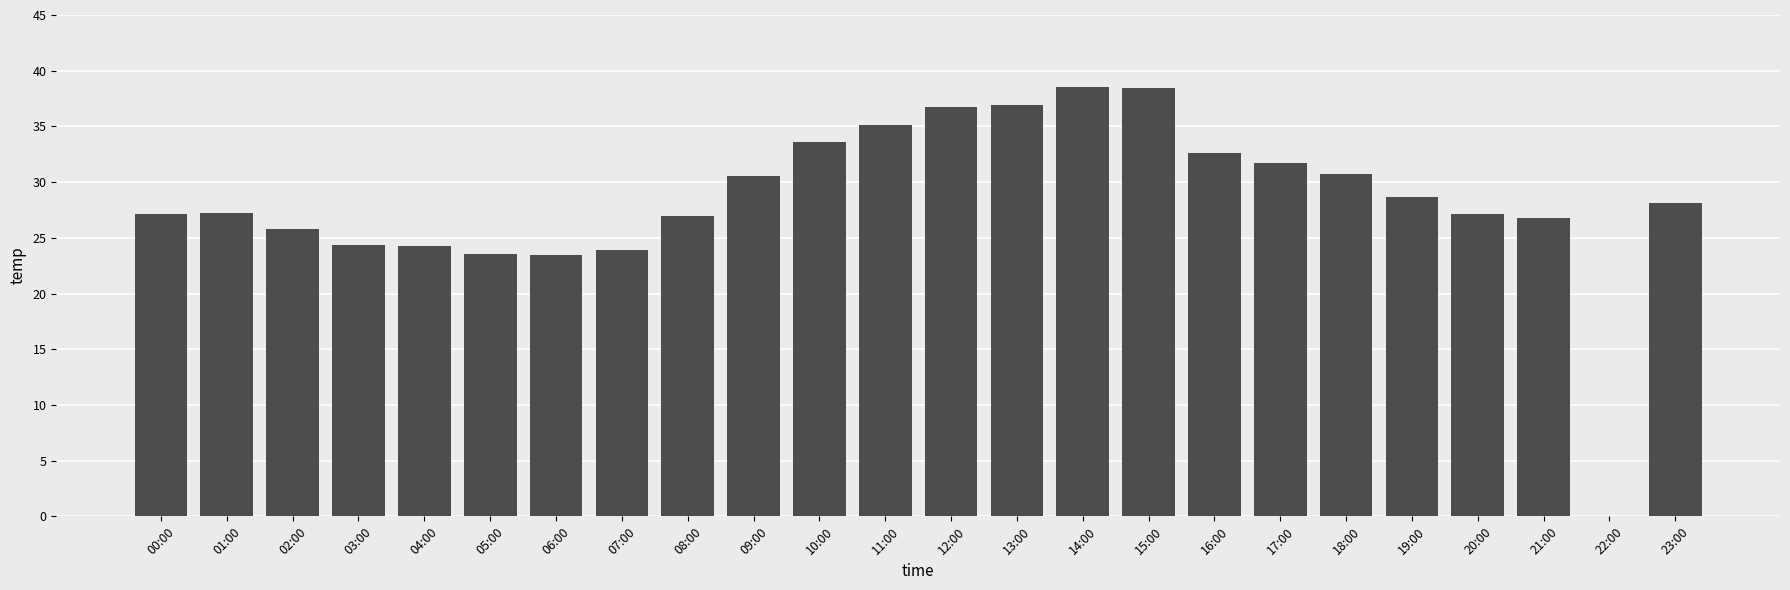

What is the change in value from 02:00 to 22:00?

-25.8